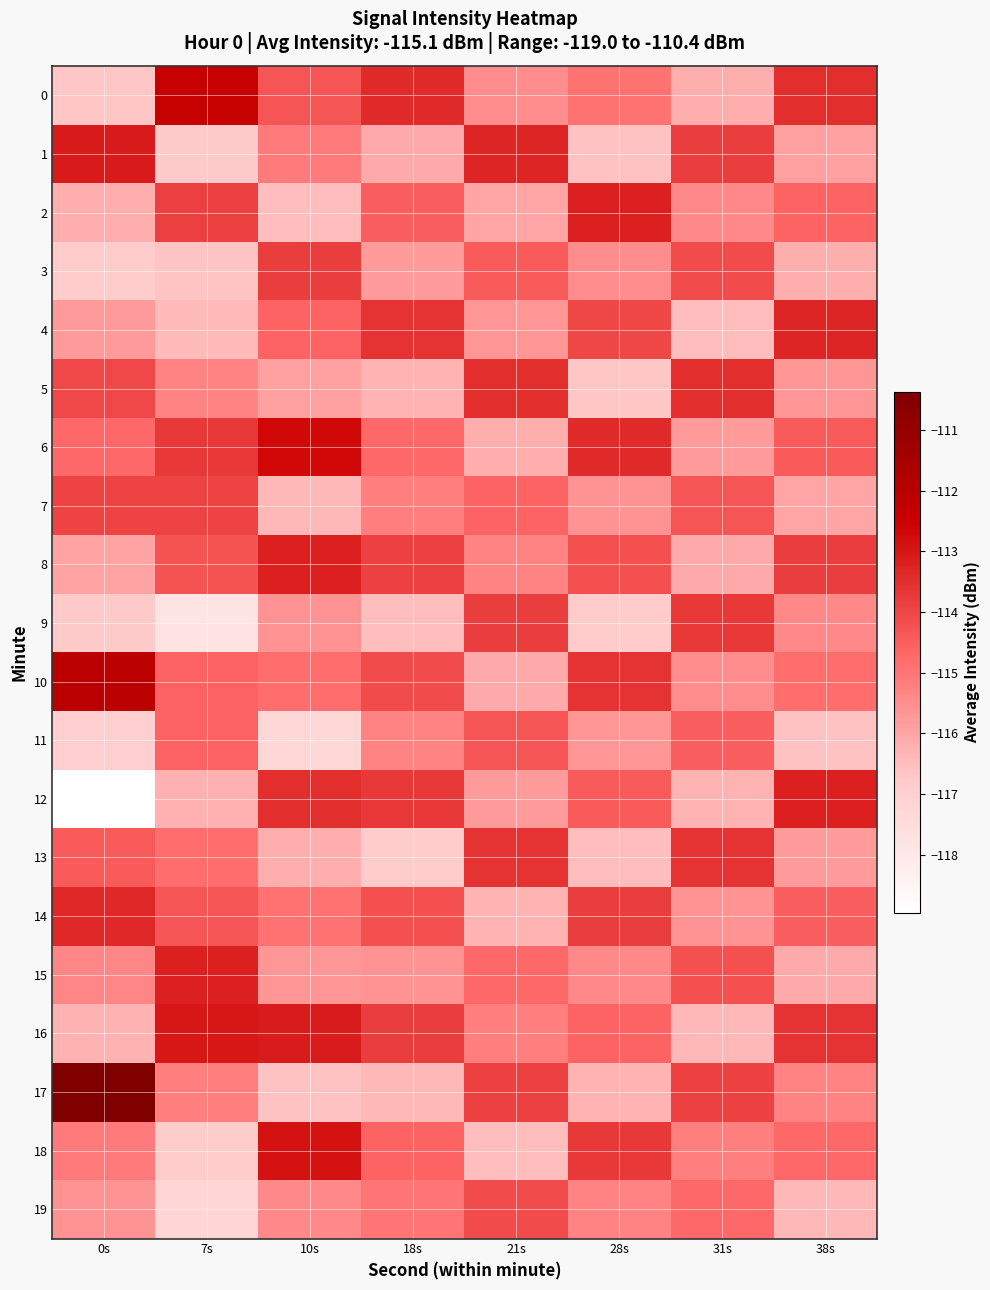

Reading left to right, transcribe all the data shown in this chart.

0: 0s=-116.7	7s=-112.4	10s=-114.3	18s=-113.4	21s=-115.5	28s=-114.9	31s=-116.2	38s=-113.5
1: 0s=-113.1	7s=-116.8	10s=-115.1	18s=-116.1	21s=-113.3	28s=-116.6	31s=-113.8	38s=-115.9
2: 0s=-116.2	7s=-113.9	10s=-116.5	18s=-114.5	21s=-116.0	28s=-113.2	31s=-115.4	38s=-114.6
3: 0s=-116.8	7s=-116.7	10s=-113.8	18s=-115.8	21s=-114.4	28s=-115.5	31s=-114.1	38s=-116.2
4: 0s=-115.8	7s=-116.4	10s=-114.6	18s=-113.6	21s=-115.7	28s=-114.0	31s=-116.5	38s=-113.3
5: 0s=-114.1	7s=-115.3	10s=-115.9	18s=-116.3	21s=-113.5	28s=-116.7	31s=-113.5	38s=-115.7
6: 0s=-114.7	7s=-113.7	10s=-112.7	18s=-114.7	21s=-116.2	28s=-113.4	31s=-115.8	38s=-114.4
7: 0s=-113.9	7s=-114.0	10s=-116.4	18s=-115.2	21s=-114.6	28s=-115.6	31s=-114.3	38s=-116.0
8: 0s=-116.0	7s=-114.2	10s=-113.2	18s=-113.9	21s=-115.3	28s=-114.2	31s=-116.1	38s=-113.8
9: 0s=-116.8	7s=-117.8	10s=-115.6	18s=-116.5	21s=-113.8	28s=-116.8	31s=-113.7	38s=-115.4
10: 0s=-112.0	7s=-114.6	10s=-114.8	18s=-114.1	21s=-116.1	28s=-113.6	31s=-115.5	38s=-114.8
11: 0s=-116.9	7s=-114.6	10s=-117.3	18s=-115.3	21s=-114.3	28s=-115.7	31s=-114.5	38s=-116.6
12: 0s=-119.0	7s=-116.2	10s=-113.5	18s=-113.7	21s=-115.8	28s=-114.4	31s=-116.3	38s=-113.2
13: 0s=-114.4	7s=-114.8	10s=-116.2	18s=-116.8	21s=-113.6	28s=-116.5	31s=-113.6	38s=-115.8
14: 0s=-113.4	7s=-114.3	10s=-114.9	18s=-114.2	21s=-116.3	28s=-113.8	31s=-115.6	38s=-114.5
15: 0s=-115.3	7s=-113.2	10s=-115.7	18s=-115.6	21s=-114.7	28s=-115.4	31s=-114.2	38s=-116.1
16: 0s=-116.2	7s=-113.0	10s=-113.1	18s=-113.8	21s=-115.2	28s=-114.6	31s=-116.4	38s=-113.6
17: 0s=-110.4	7s=-115.2	10s=-116.6	18s=-116.4	21s=-113.9	28s=-116.3	31s=-113.9	38s=-115.3
18: 0s=-115.1	7s=-116.8	10s=-112.9	18s=-114.6	21s=-116.5	28s=-113.7	31s=-115.2	38s=-114.7
19: 0s=-115.6	7s=-117.2	10s=-115.4	18s=-115.0	21s=-114.1	28s=-115.3	31s=-114.7	38s=-116.4